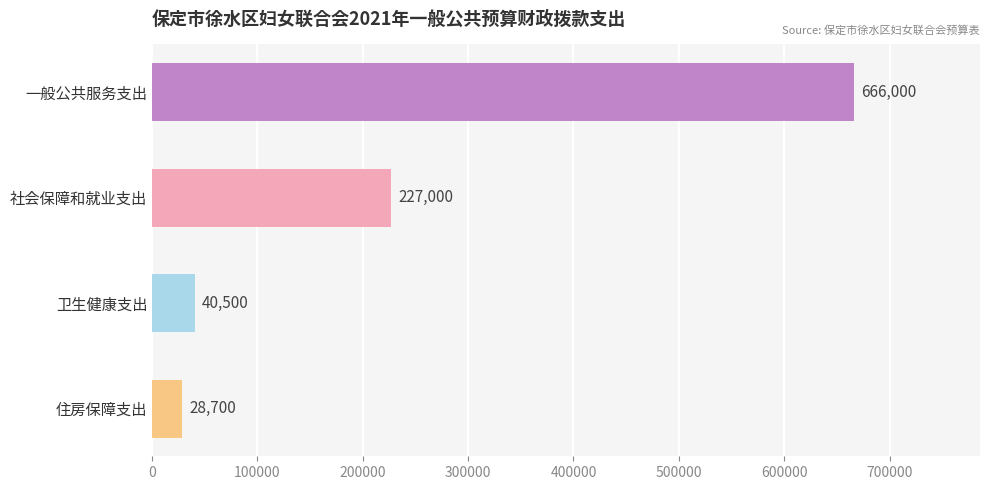

Are the bars horizontal?

Yes